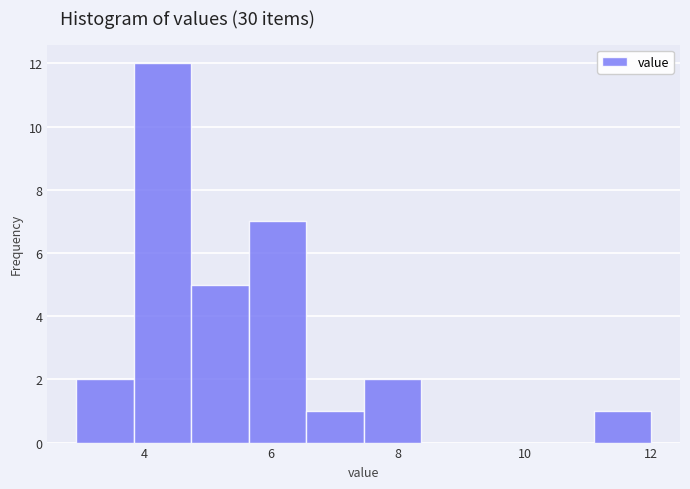

Over which range of the x-axis is the bar tallest?

3.8 to 4.8